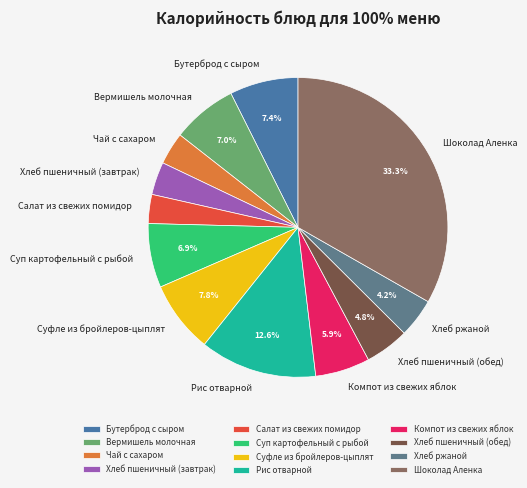

How many slices are in this pie chart?

12